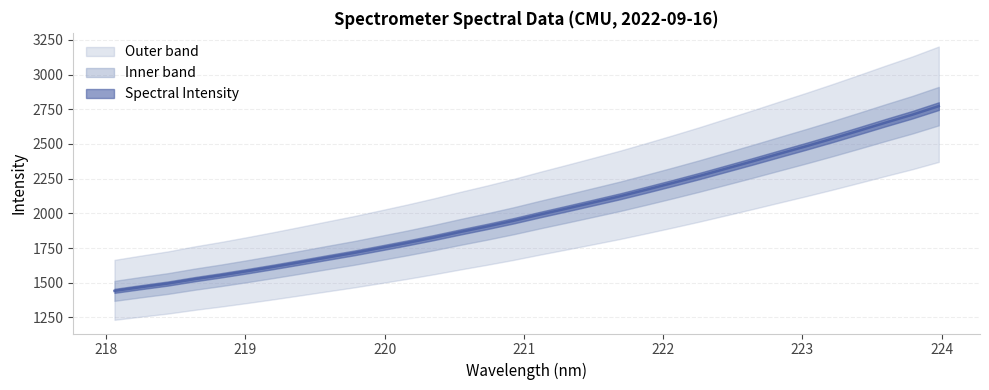

Approximately how many times larger is the value at 222.6447 compared to 219.3979?

1.4